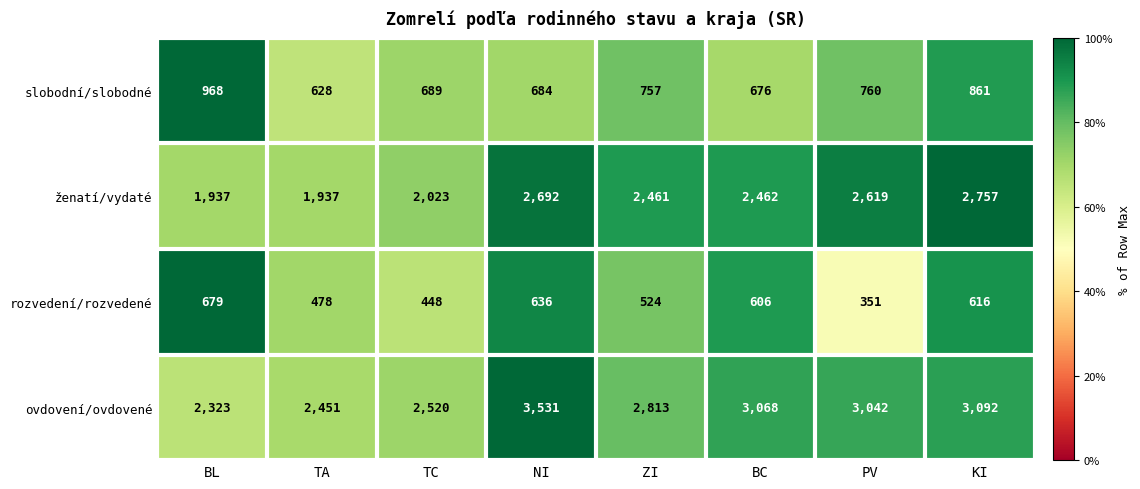

List the labels in order of rozvedení/rozvedené value, largest first.

BL, NI, KI, BC, ZI, TA, TC, PV